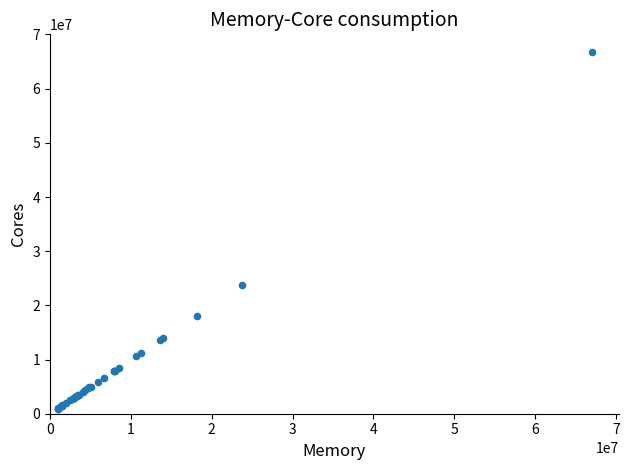

What Y value in the scatter plot is closest to 33829317?

23673044